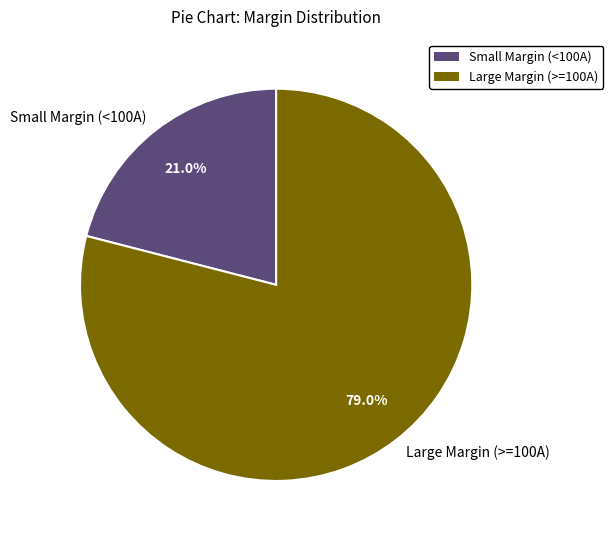

How many segments does this pie chart have?

2